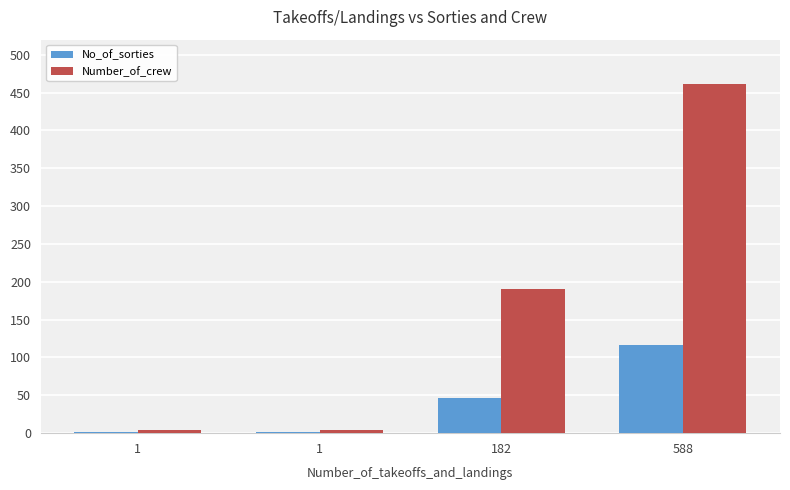

What are all the series names shown in the legend?

No_of_sorties, Number_of_crew